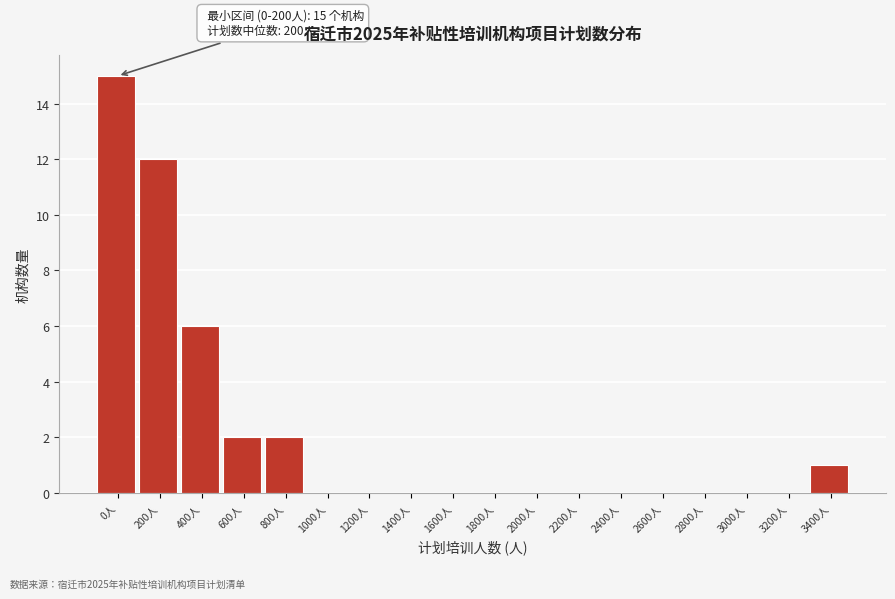

Reading left to right, extract all data points from this chart.

0人=15	200人=12	400人=6	600人=2	800人=2	1000人=0	1200人=0	1400人=0	1600人=0	1800人=0	2000人=0	2200人=0	2400人=0	2600人=0	2800人=0	3000人=0	3200人=0	3400人=1